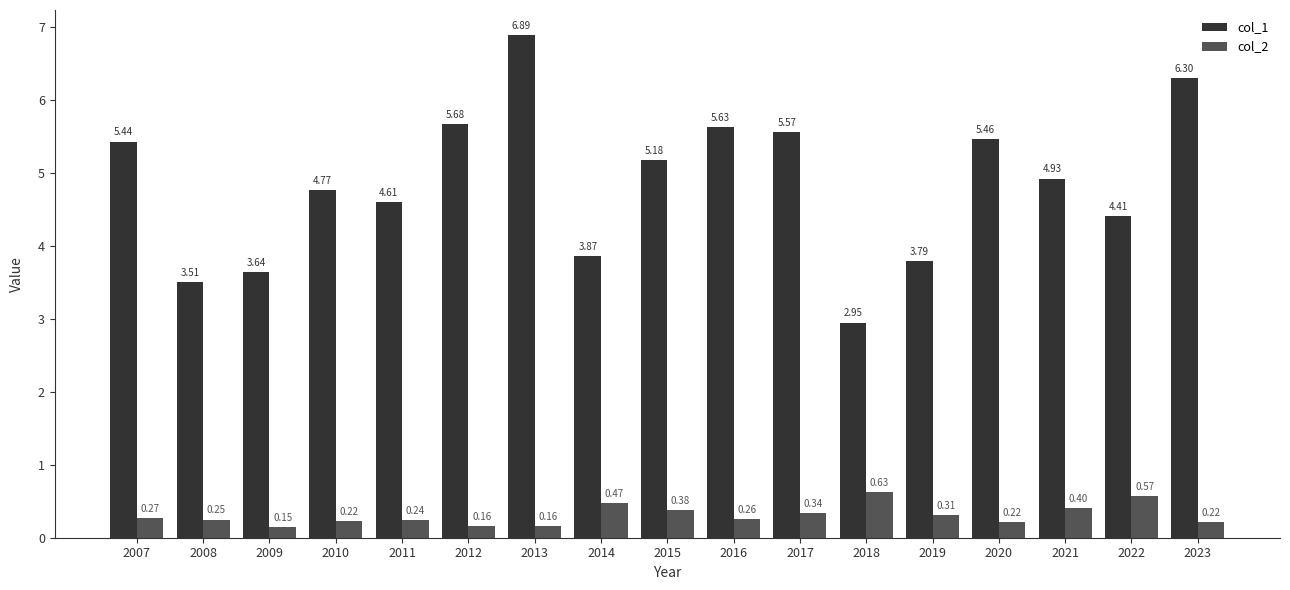

What is the sum of all col_1 values?

82.6